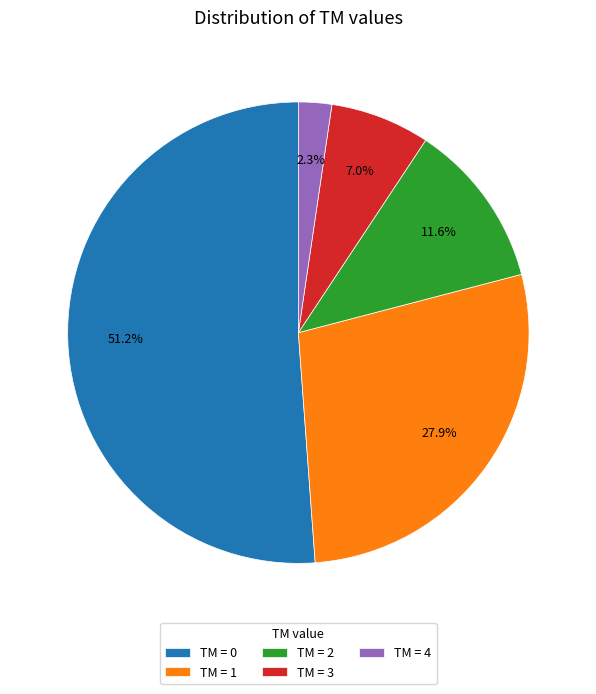

Which category has the smallest portion of the pie?

TM = 4